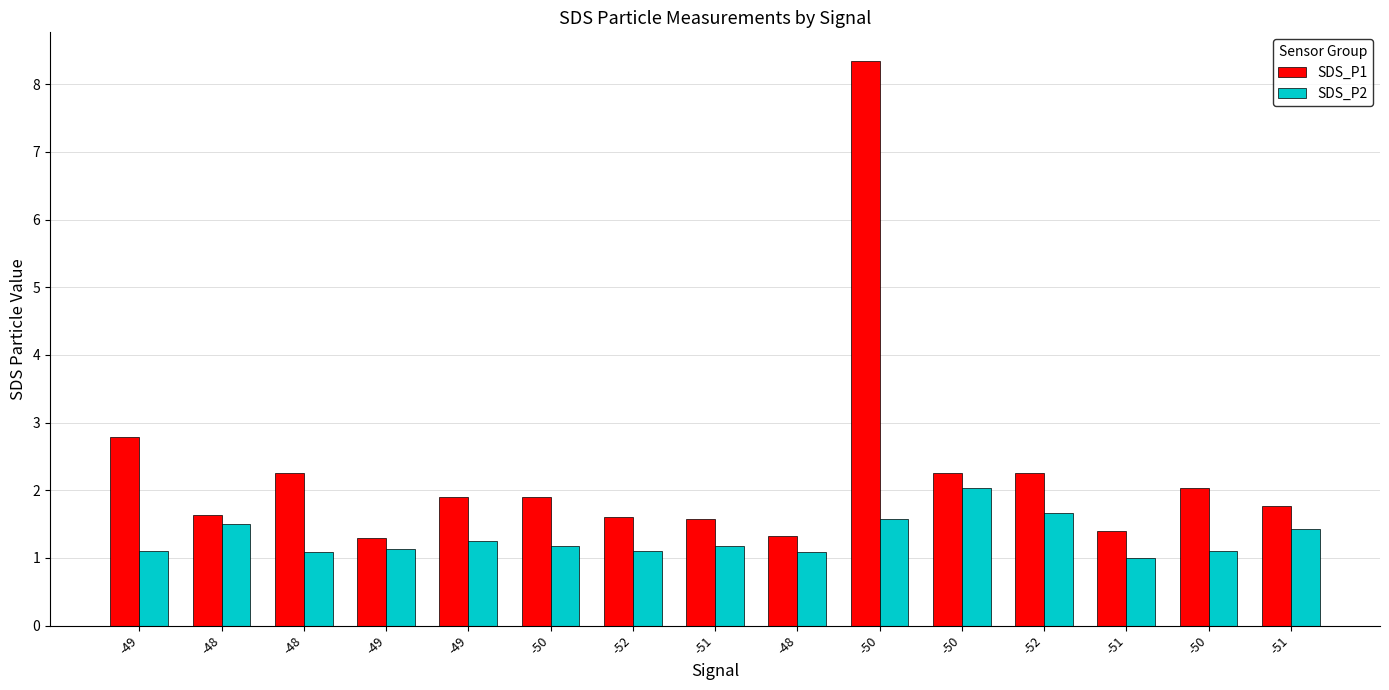

How many groups of bars are there?

15